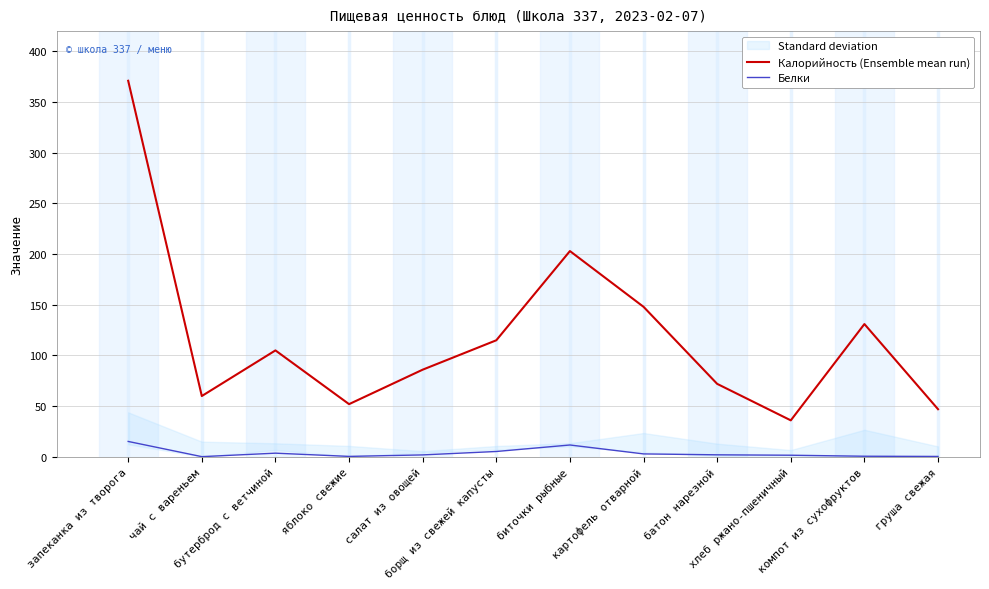

True or false: Белки and Калорийность (Ensemble mean run) intersect in this chart.

False